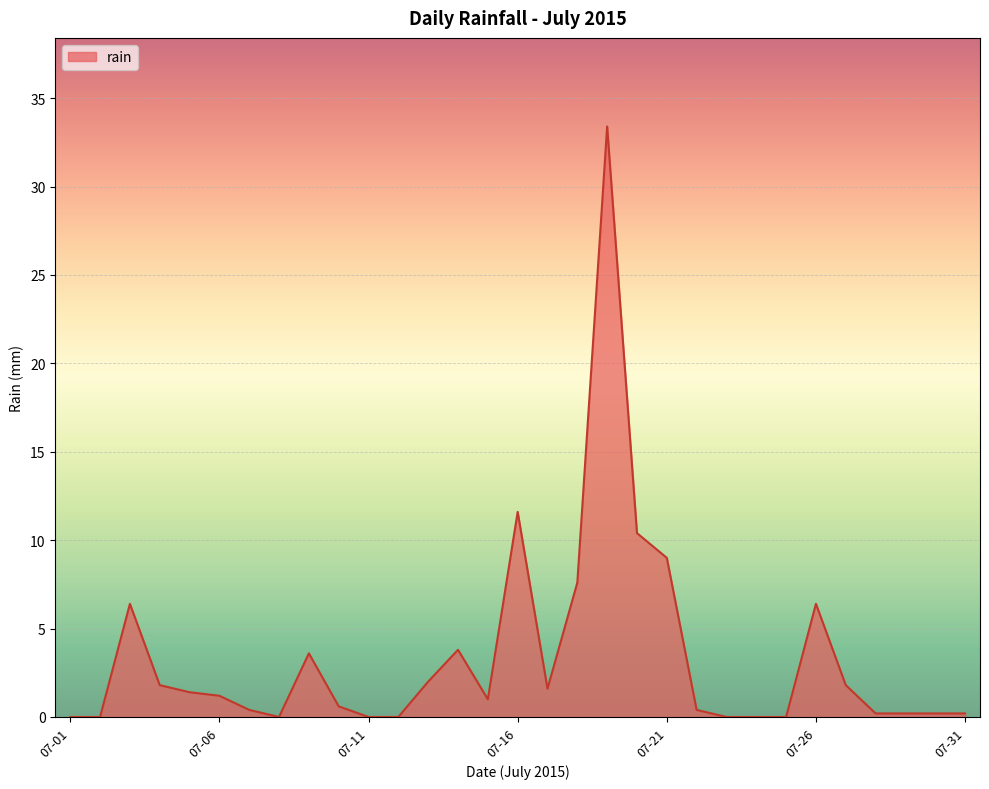

What is the difference between the maximum and minimum values?

33.4